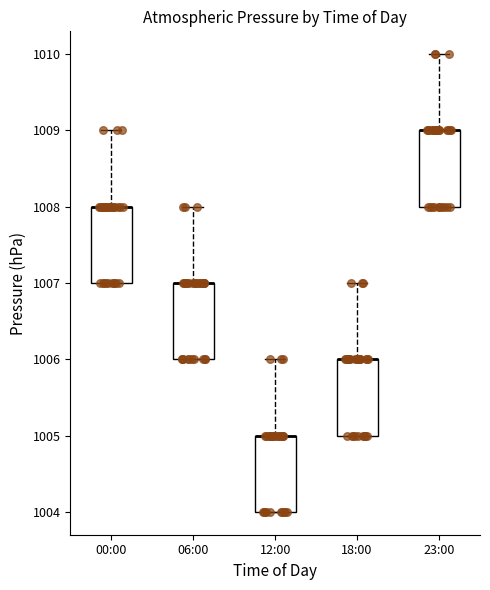

Reading left to right, read every box against the y-axis: the position of its median line, the range the box covers, and the ends of its whiskers. The values are not printed on the chart, so give them approximately, as read against the axis.

00:00: median 1008 (drawn on the box's upper edge), box 1007 to 1008, whiskers 1007 to 1009
06:00: median 1007 (drawn on the box's upper edge), box 1006 to 1007, whiskers 1006 to 1008
12:00: median 1005 (drawn on the box's upper edge), box 1004 to 1005, whiskers 1004 to 1006
18:00: median 1006 (drawn on the box's upper edge), box 1005 to 1006, whiskers 1005 to 1007
23:00: median 1009 (drawn on the box's upper edge), box 1008 to 1009, whiskers 1008 to 1010